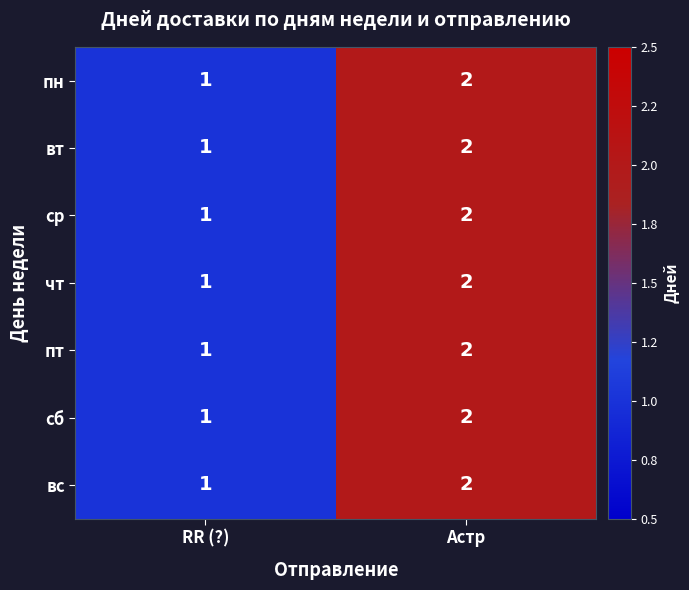

What is the maximum value shown in the chart?

2